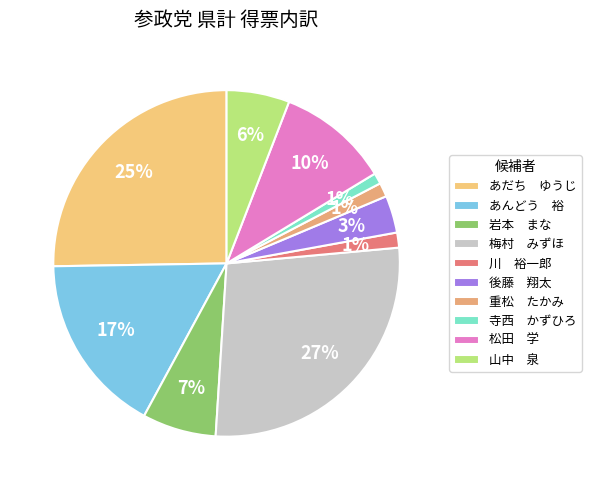

How many slices are in this pie chart?

10